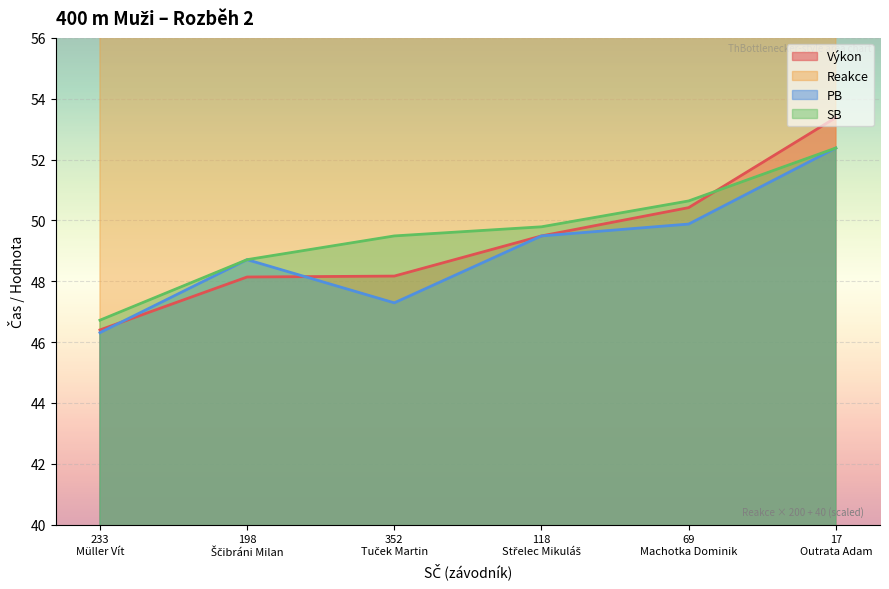

What is the lowest value of the Výkon series?

46.4